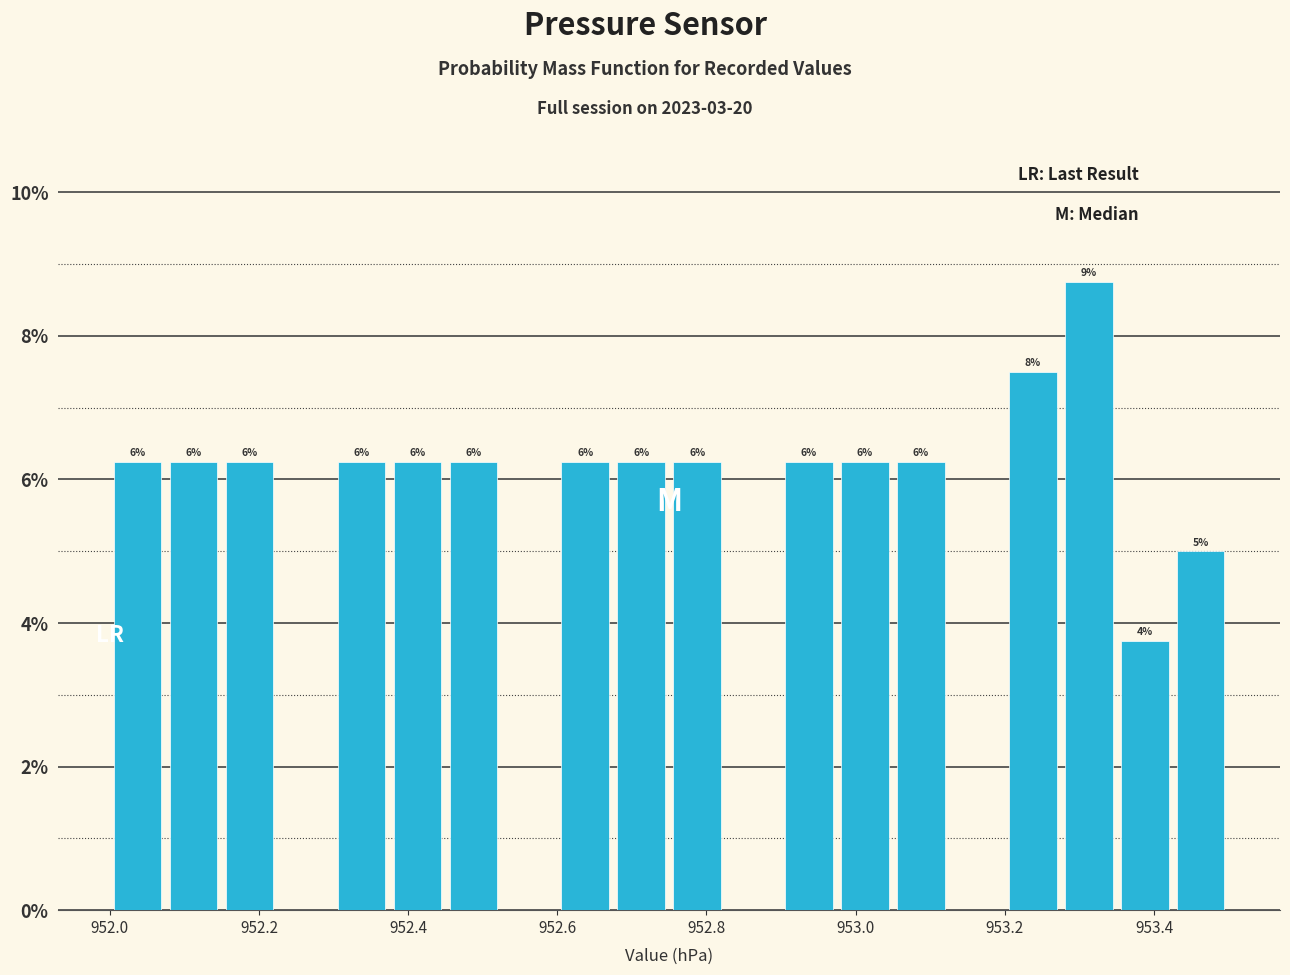

Read against the x-axis, roughly where is the centre of the tallest bar?

953.32